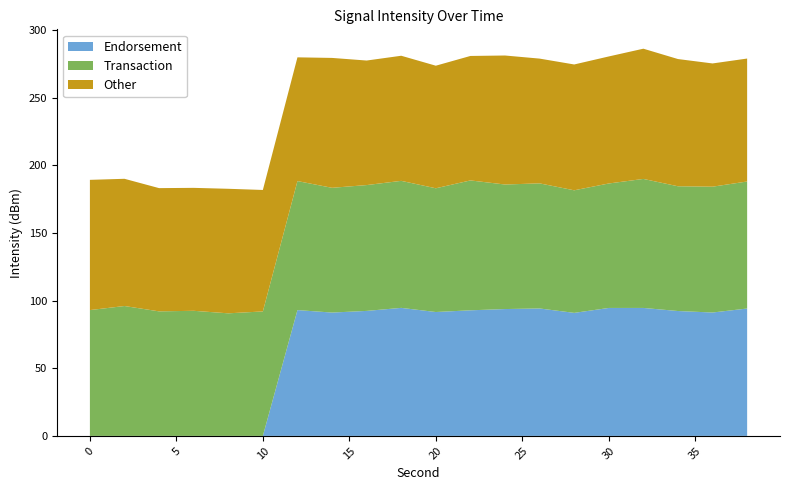

What are all the series names shown in the legend?

Endorsement, Transaction, Other